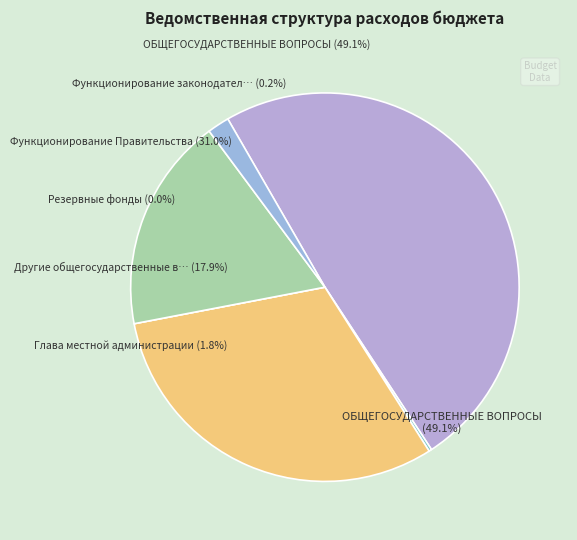

Which slice is the smallest?

Резервные фонды